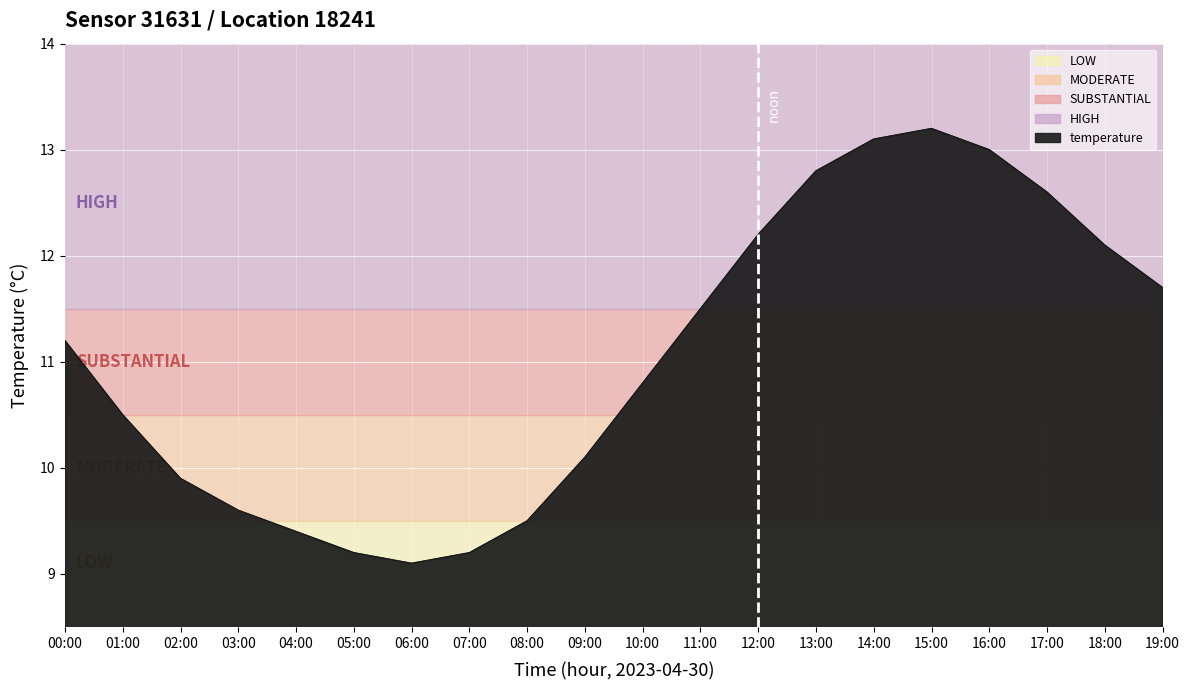

Which category has the lowest value across all series?

06:00